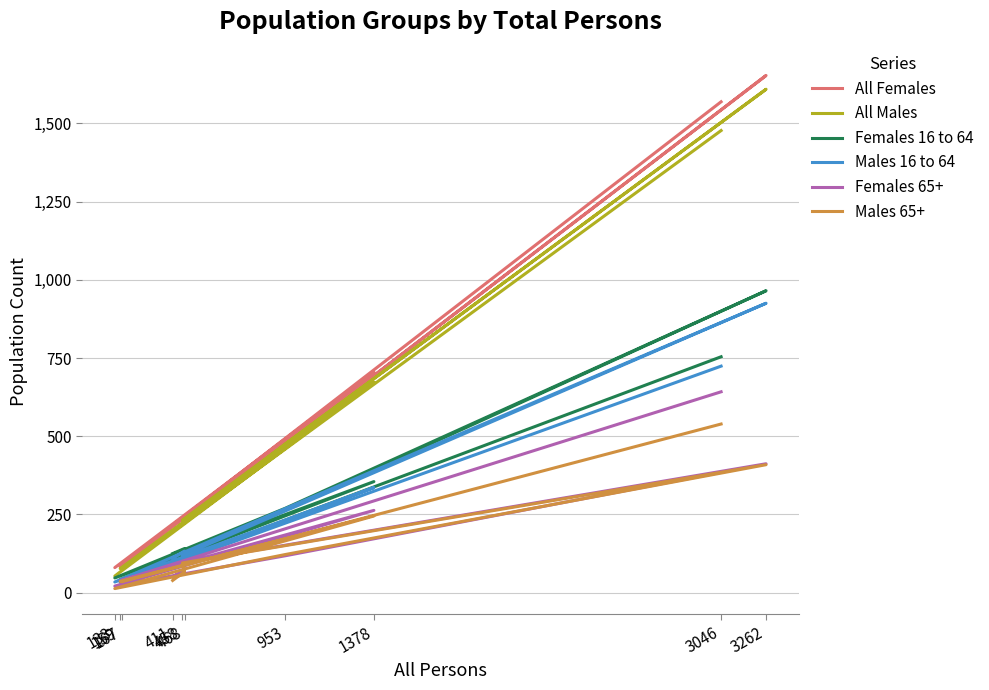

Reading left to right, list all the values displayed in this chart.

All Females: 411=215	468=245	458=226	3262=1653	953=477	133=80	1378=705	159=82	167=90	3046=1569
All Males: 411=196	468=223	458=232	3262=1609	953=476	133=53	1378=673	159=77	167=77	3046=1477
Females 16 to 64: 411=125	468=141	458=114	3262=965	953=270	133=47	1378=355	159=42	167=36	3046=754
Males 16 to 64: 411=110	468=133	458=119	3262=925	953=269	133=34	1378=336	159=33	167=34	3046=724
Females 65+: 411=51	468=73	458=96	3262=412	953=118	133=21	1378=263	159=38	167=40	3046=642
Males 65+: 411=39	468=67	458=95	3262=409	953=122	133=13	1378=245	159=36	167=35	3046=539